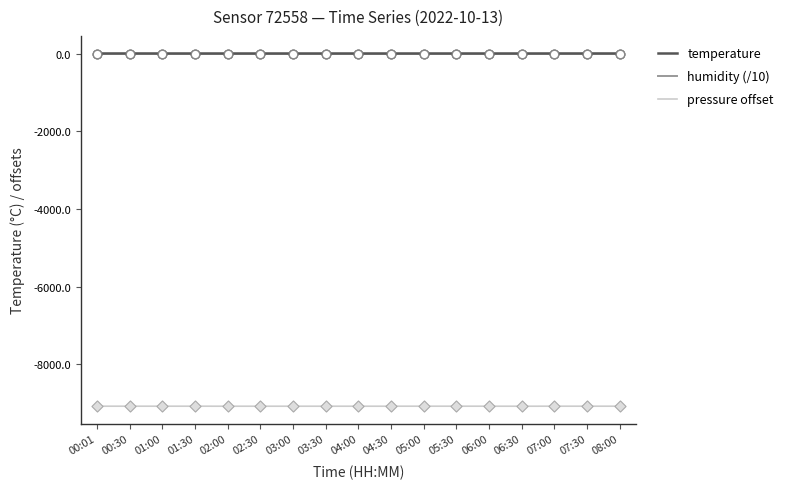

Is the value of humidity (/10) at 03:00 greater than the value of pressure offset at 02:00?

Yes